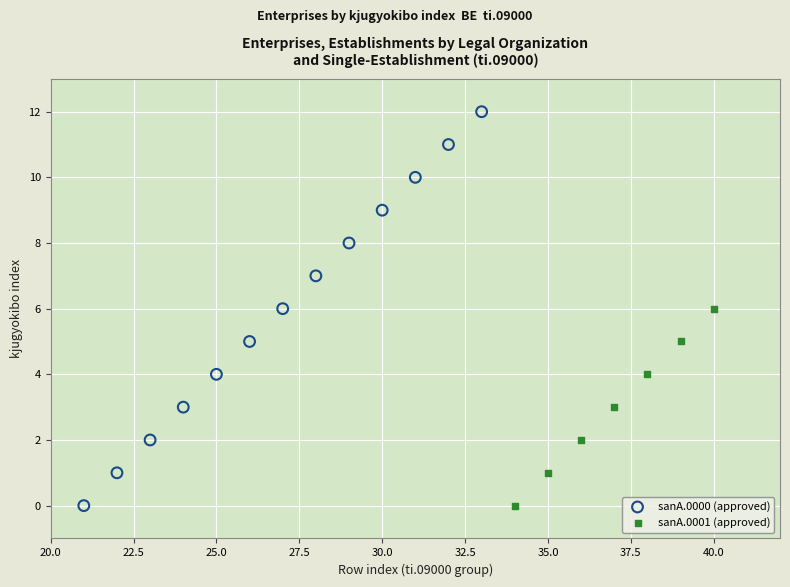

Which series has the widest spread of Y values?

sanA.0000 (approved)